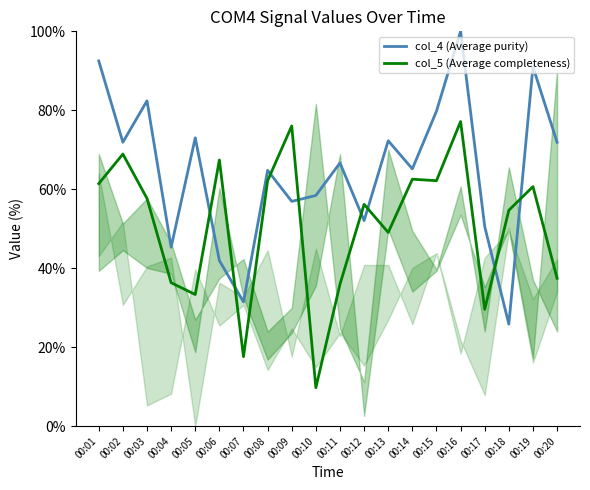

Read the col_4 (Average purity) value at 00:08.

64.8